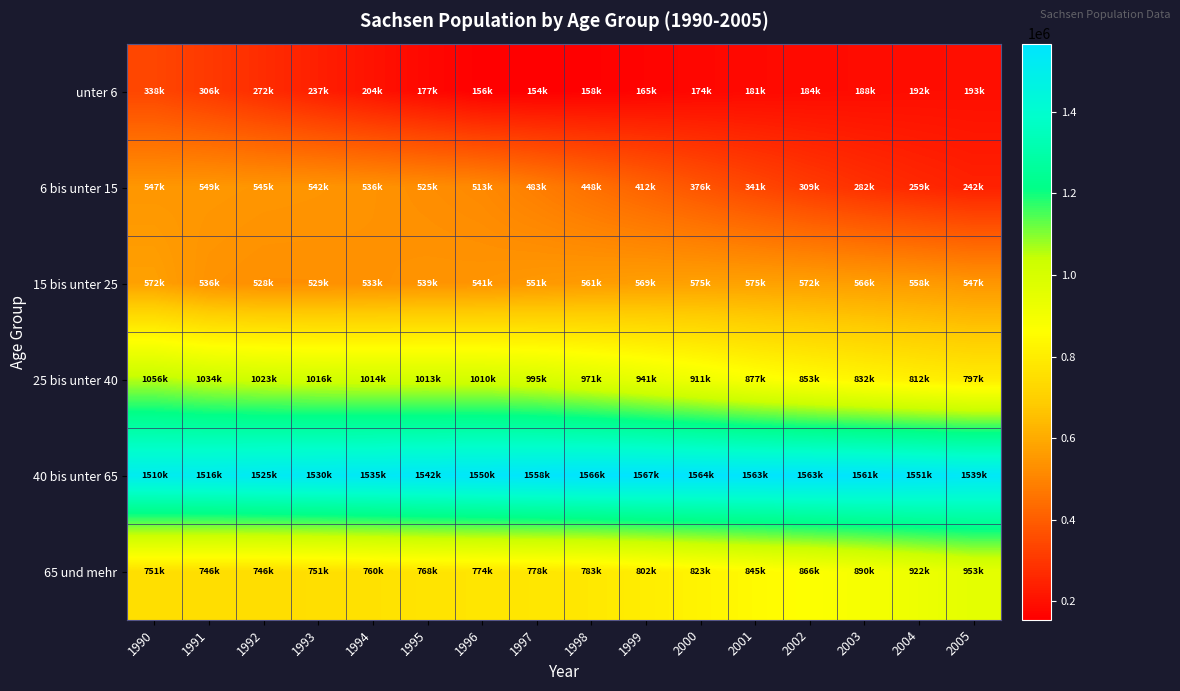

What is the minimum value shown in the chart?

154265